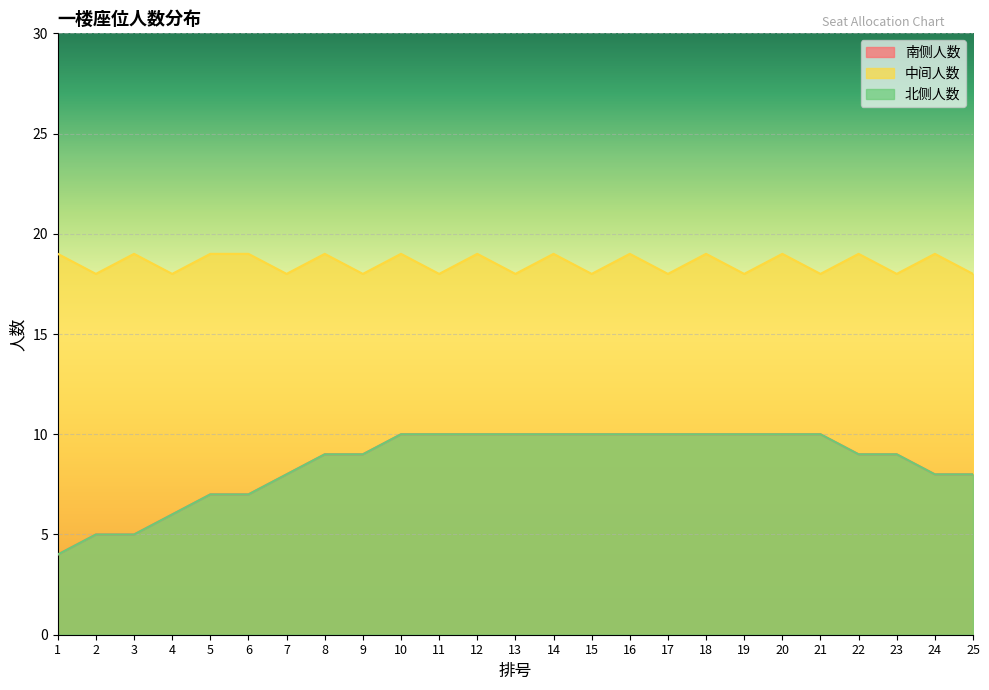

At which label does 北侧人数 reach its minimum?

1